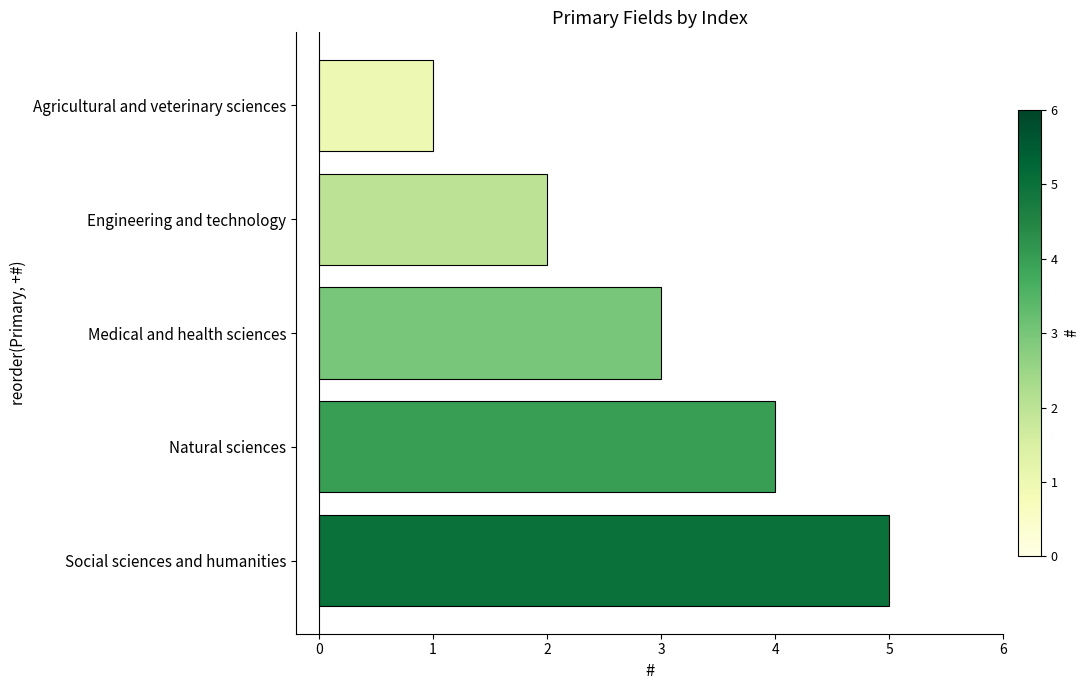

What is the difference between the maximum and second lowest values?

3